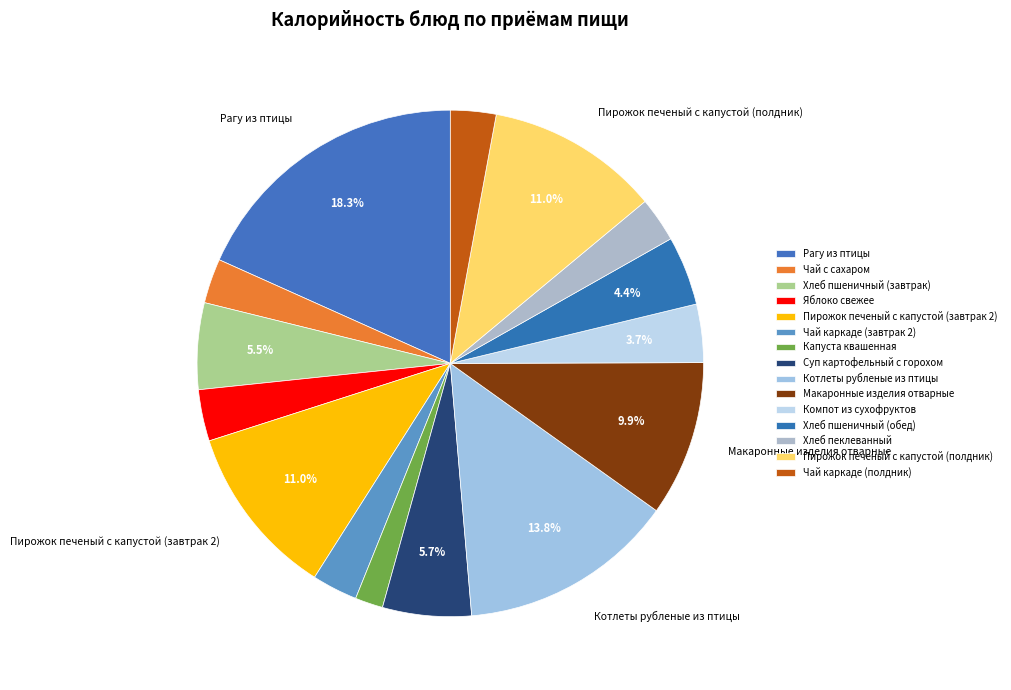

What percentage is the Компот из сухофруктов slice, to the nearest percent?

4%